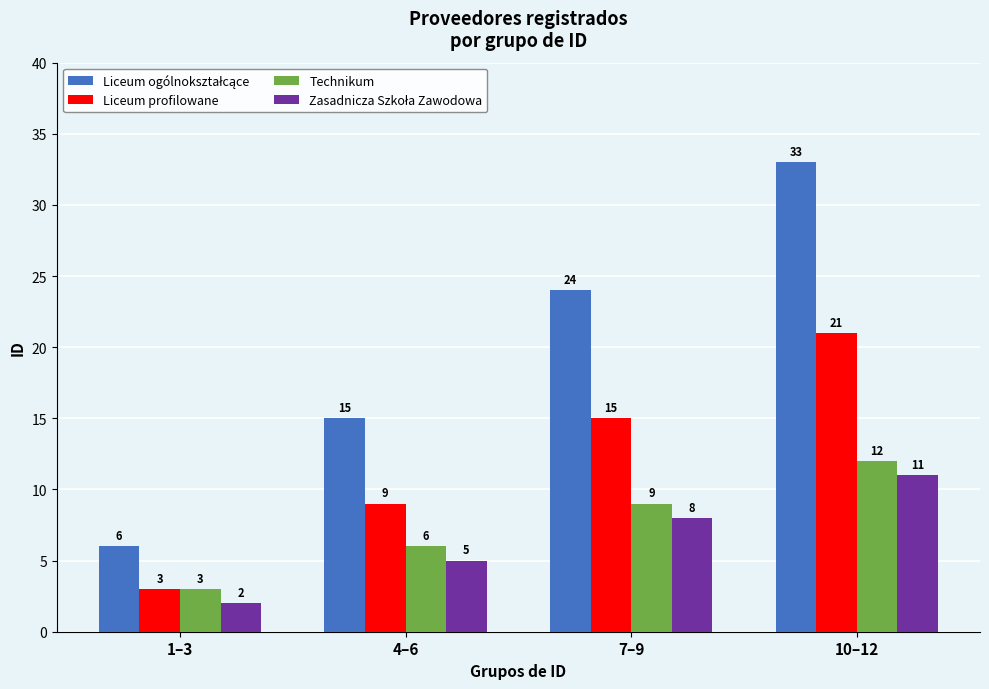

Where is Technikum nearest to the value 7?

4–6